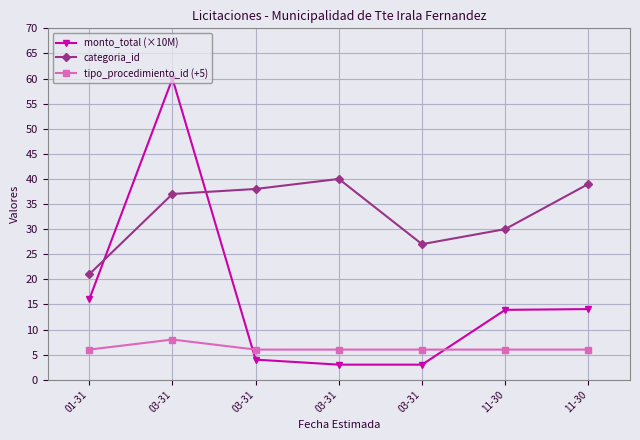

Count the number of categories in the chart.

7